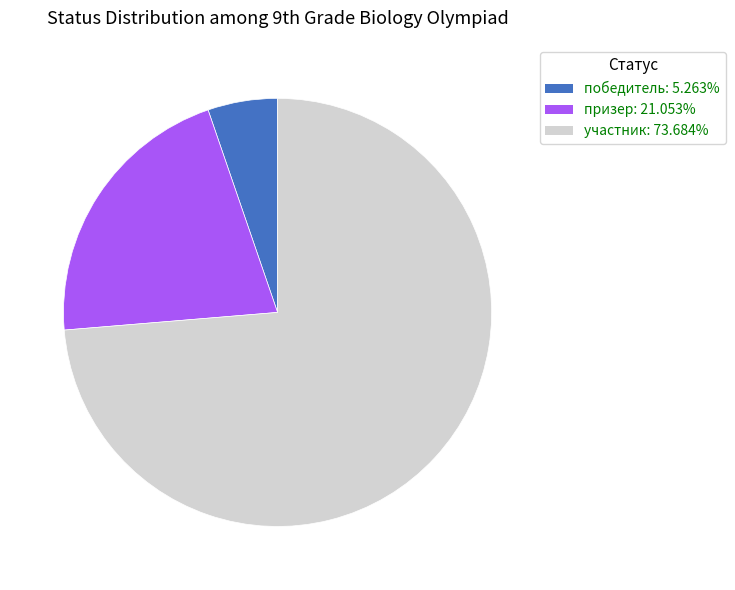

Is участник the majority of the pie?

Yes